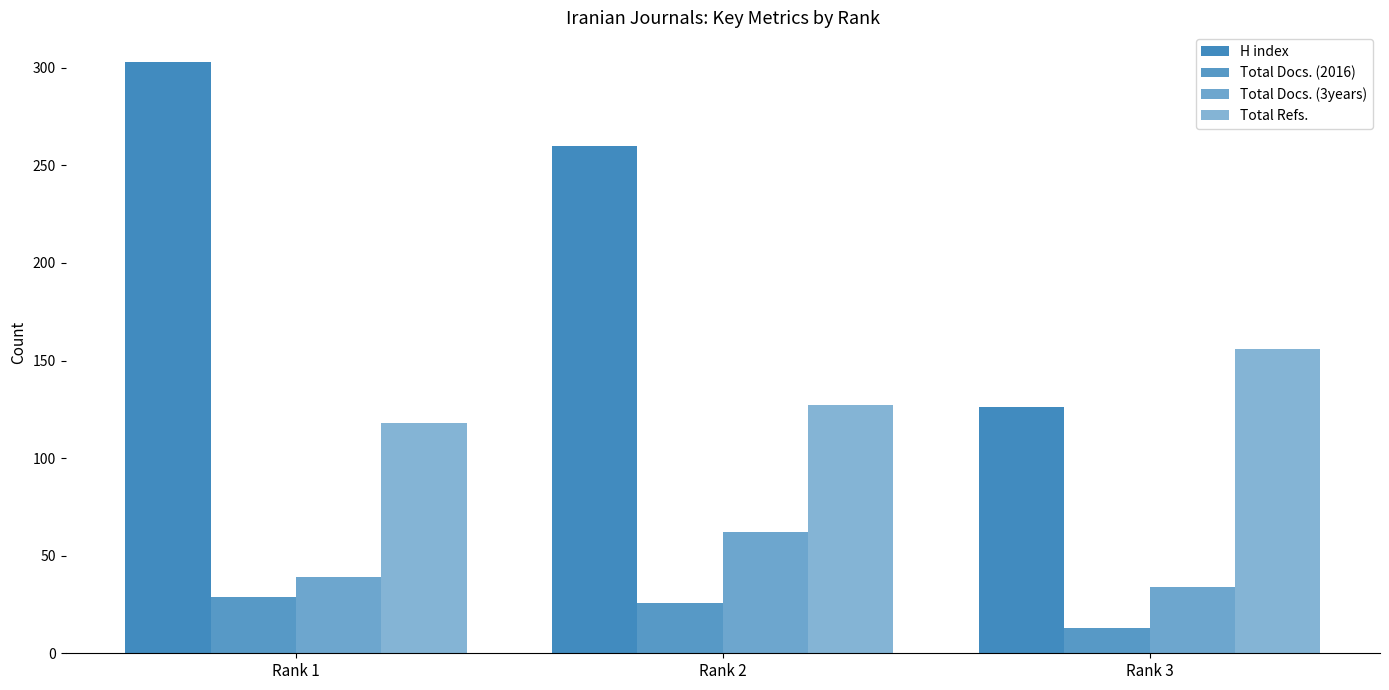

Count the number of data series in this chart.

4